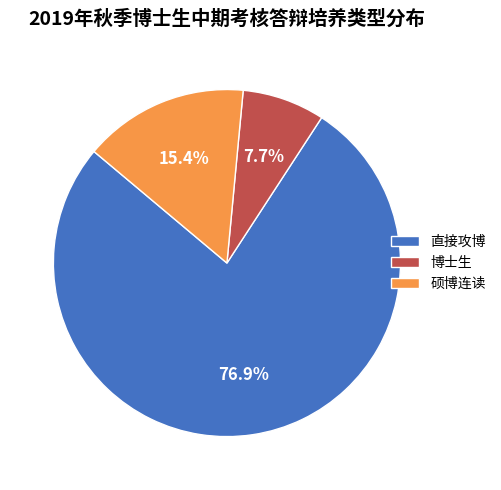

How many slices are in this pie chart?

3